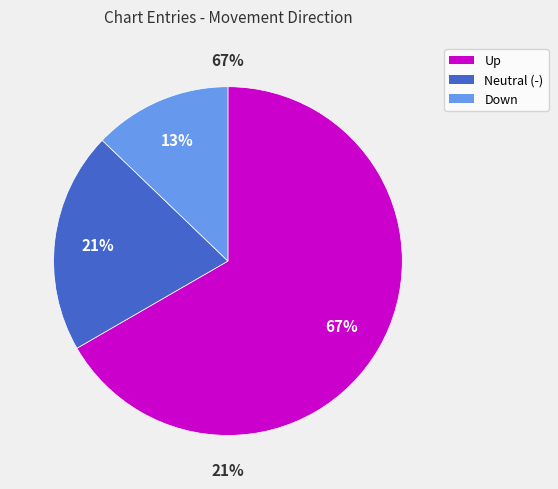

Is it true that up is 60% of the pie?

False